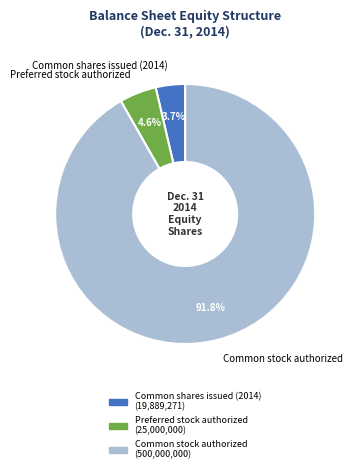

To the nearest percent, what portion does Common stock authorized represent?

92%